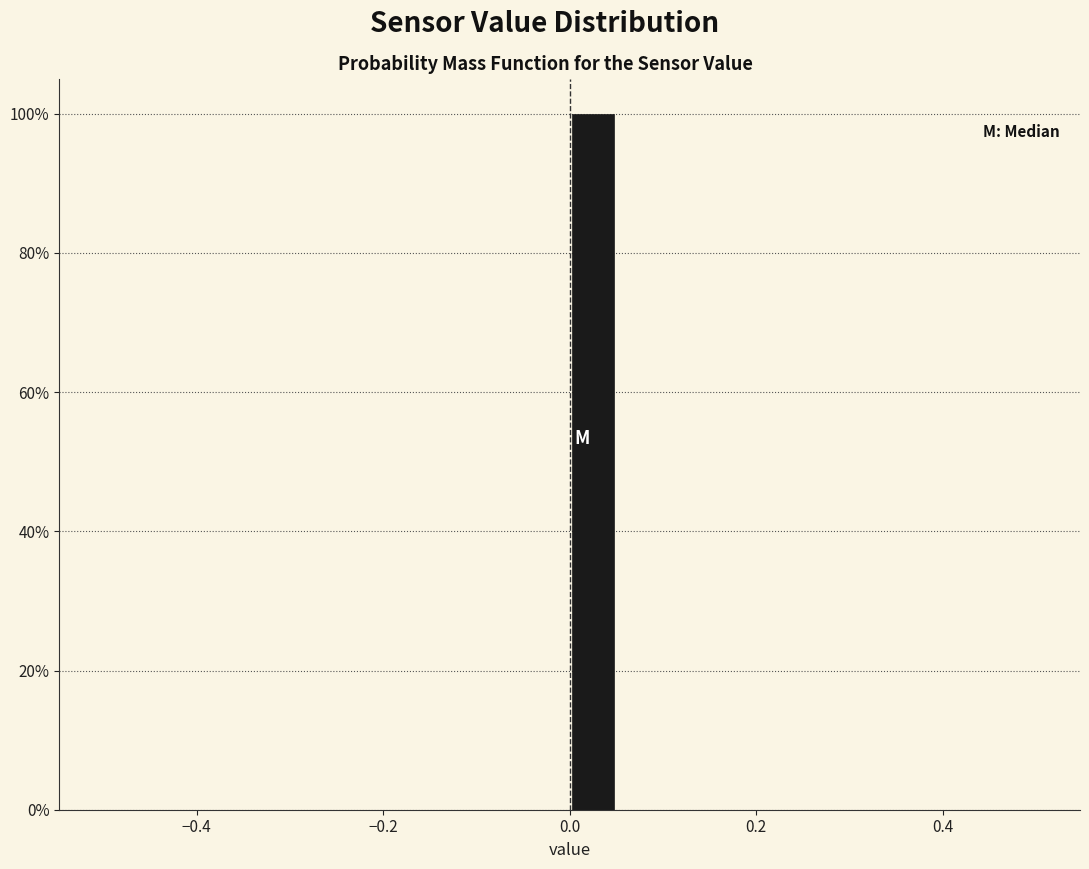

Around what value on the x-axis is the tallest bar? Give the approximate position of its centre, as read against the axis.

0.02